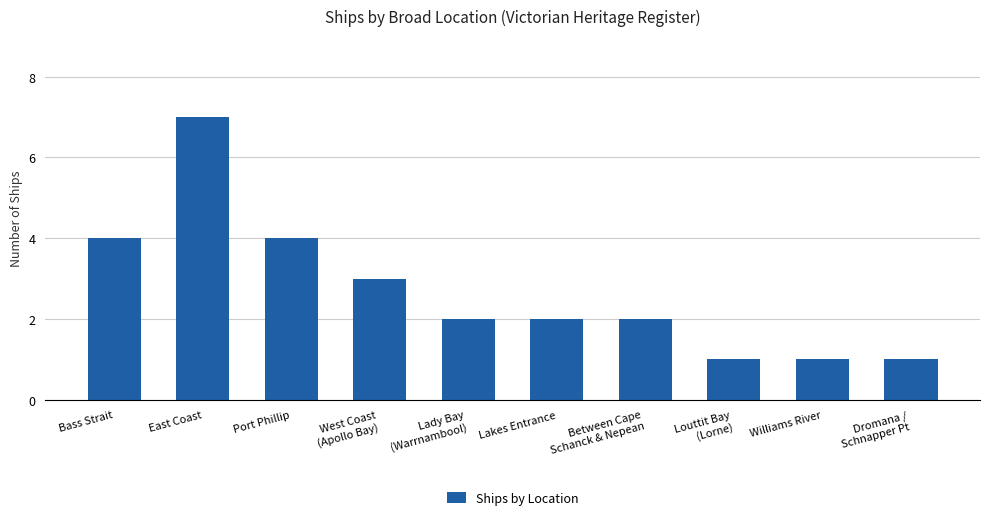

The chart shows a value of 1 at Lady Bay
(Warrnambool). True or false?

False